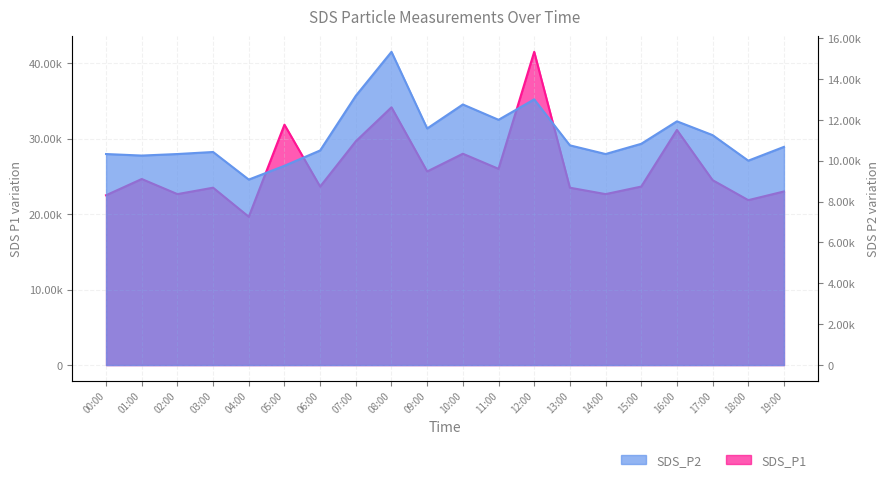

Which series has the largest range (max minus min)?

SDS_P1